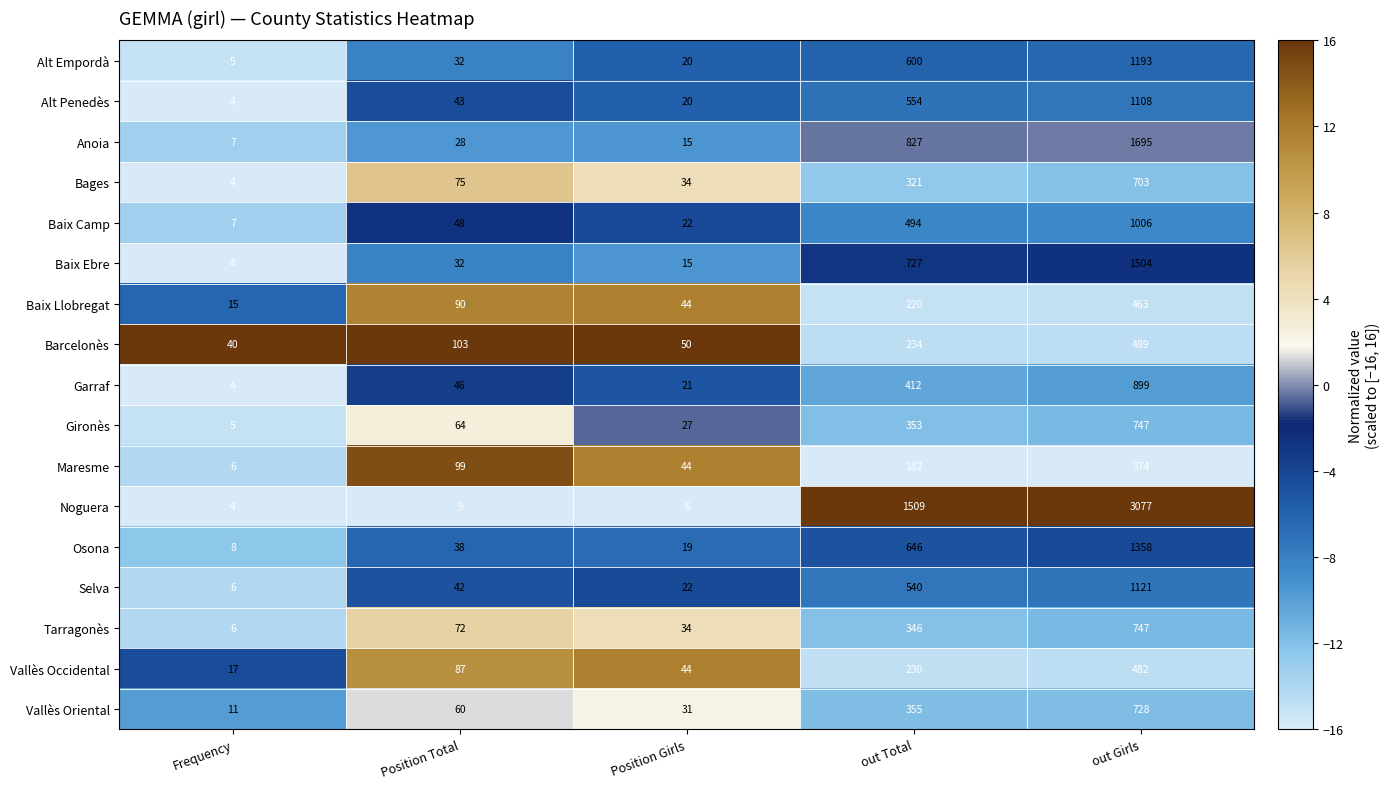

Which series has the largest total across all categories?

Noguera